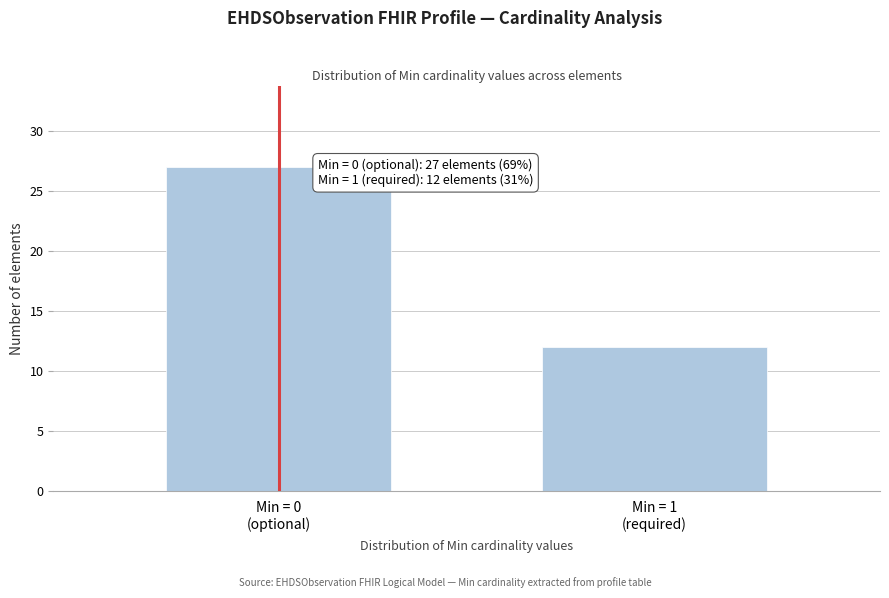

Reading left to right, extract all data points from this chart.

27	12